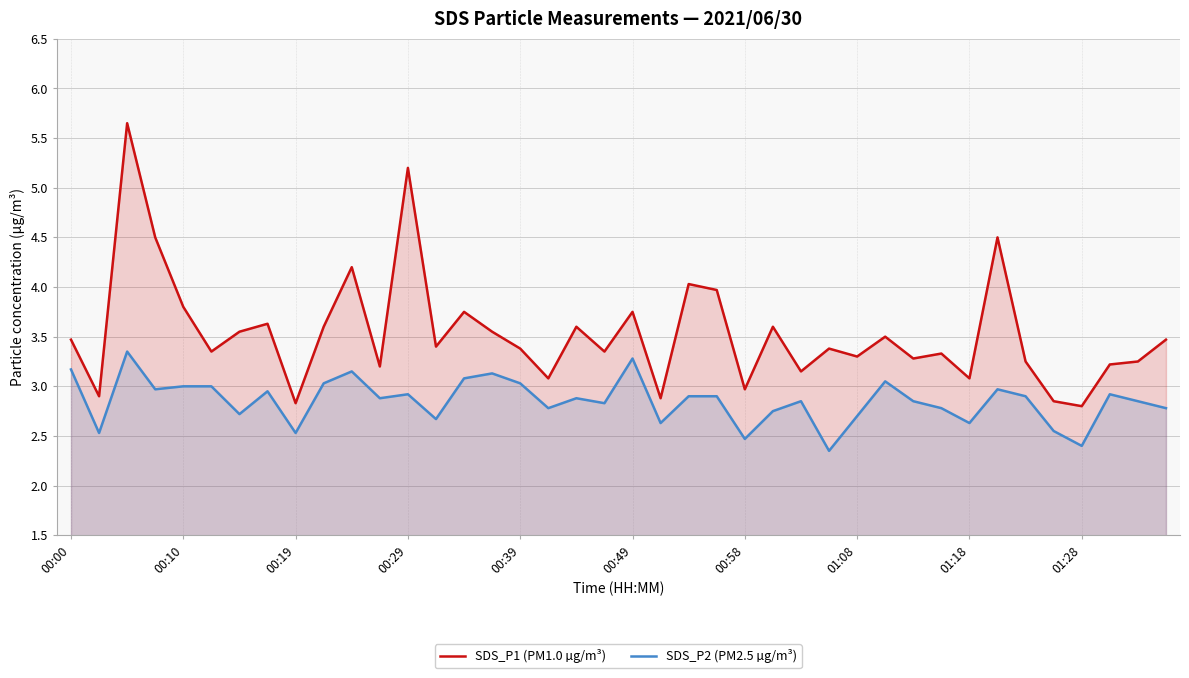

What is the difference between the SDS_P2 (PM2.5 µg/m³) values at 01:18 and 00:39?

0.4